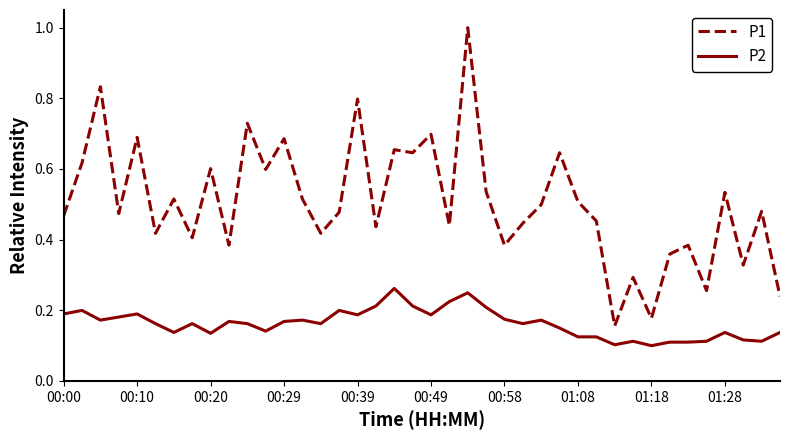

What is the highest value of the P1 series?

1.0